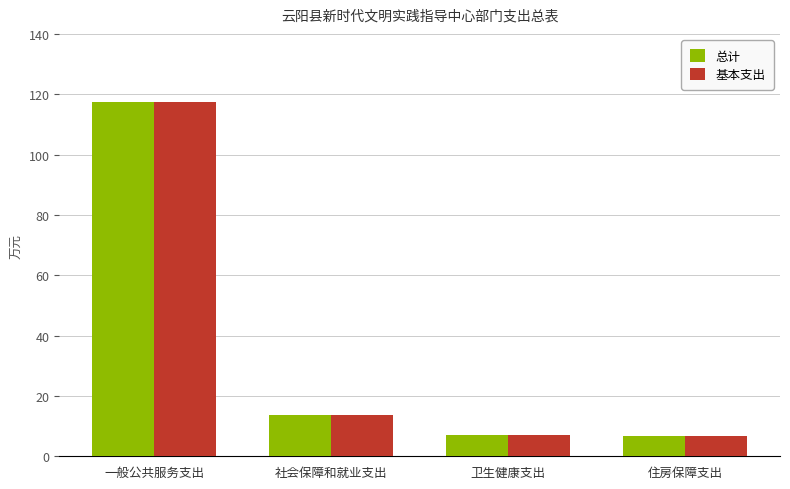

Read the 总计 value at 卫生健康支出.

6.9